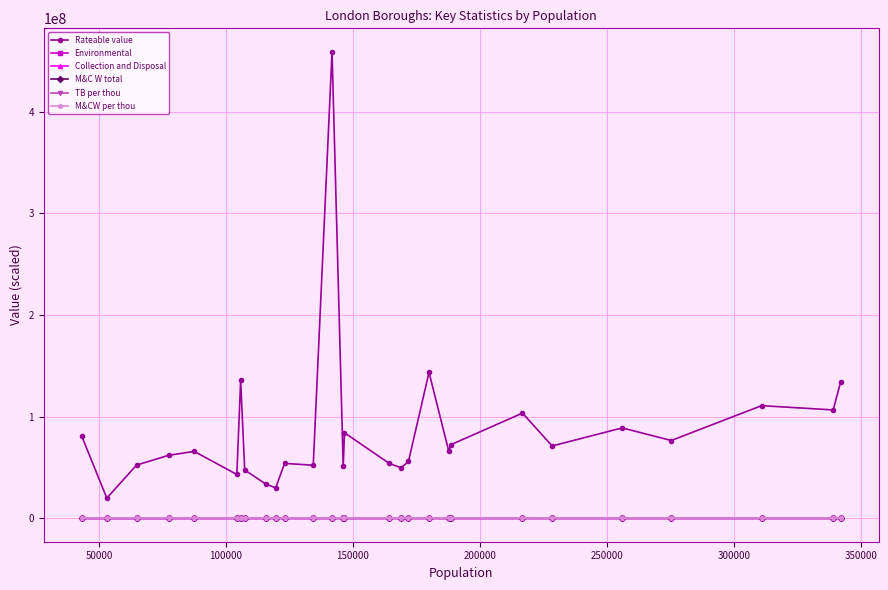

What are all the series names shown in the legend?

Rateable value, Environmental, Collection and Disposal, M&C W total, TB per thou, M&CW per thou